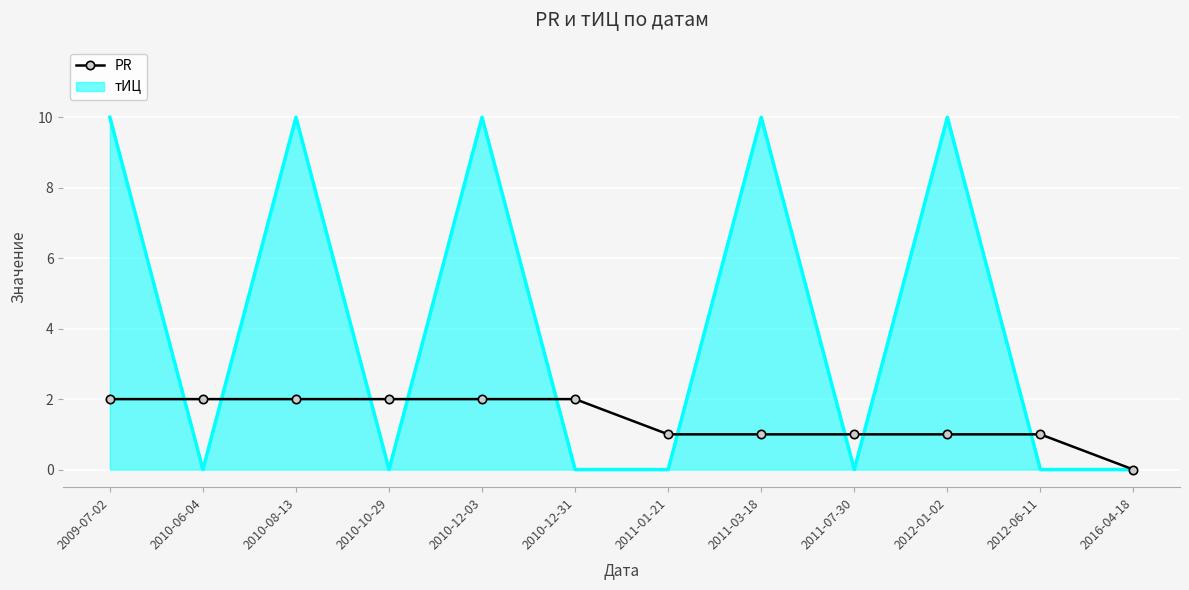

Rank the series at 2012-01-02 from lowest to highest value.

PR, тИЦ